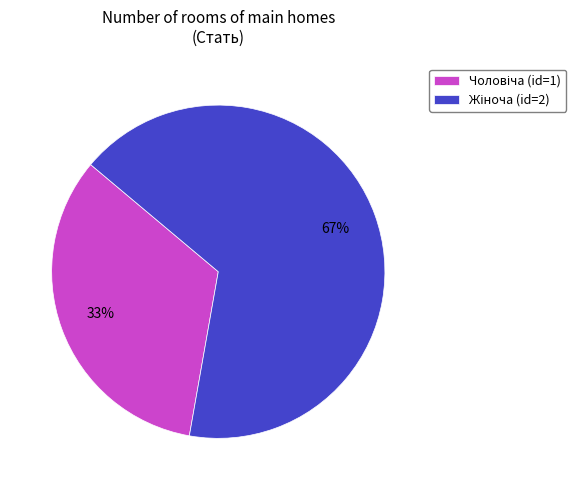

To the nearest percent, what is the average slice percentage?

50%